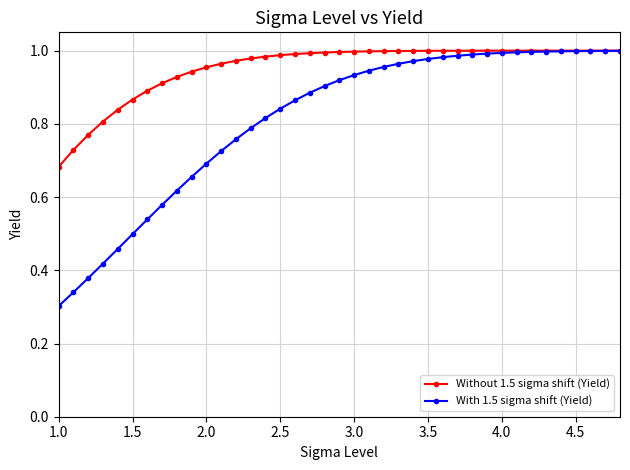

List the series in order of their overall mean, highest first.

Without 1.5 sigma shift (Yield), With 1.5 sigma shift (Yield)